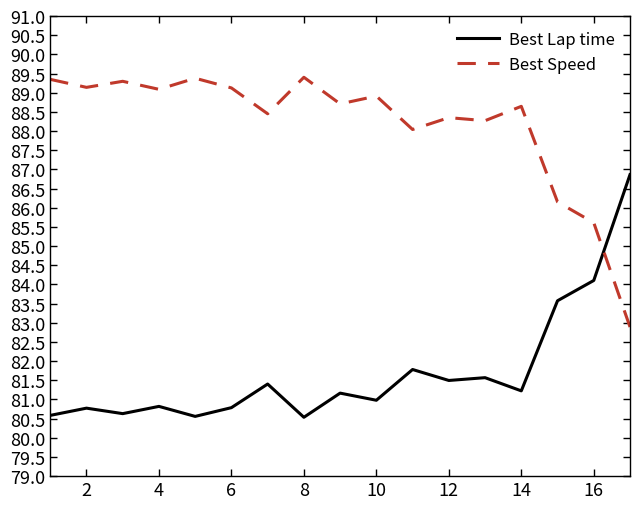

Rank the series by their maximum value, from highest to lowest.

Best Speed, Best Lap time